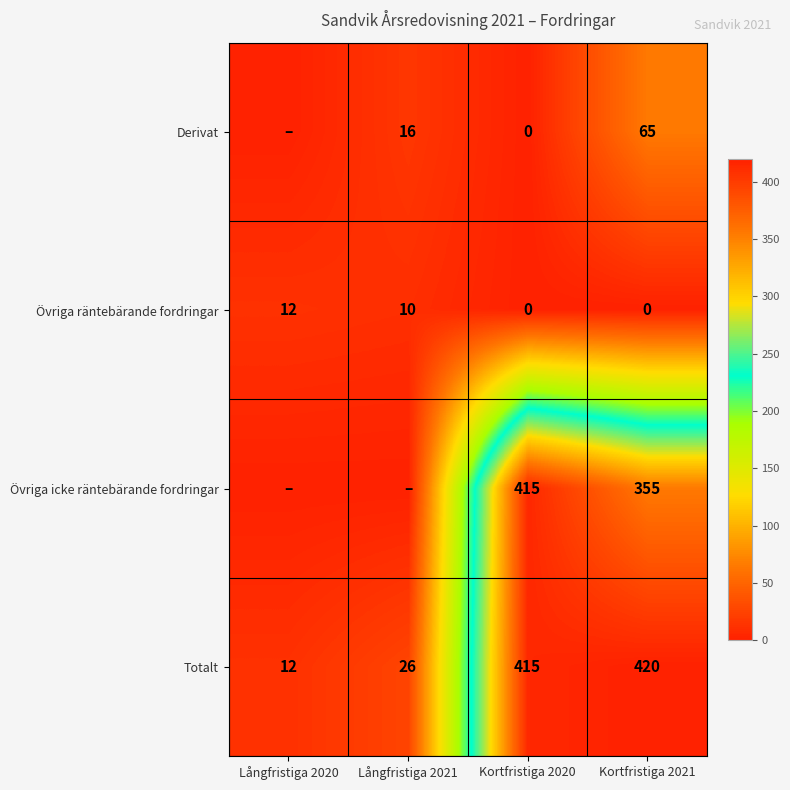

Is it true that Övriga räntebärande fordringar equals 0 at Kortfristiga 2021?

True